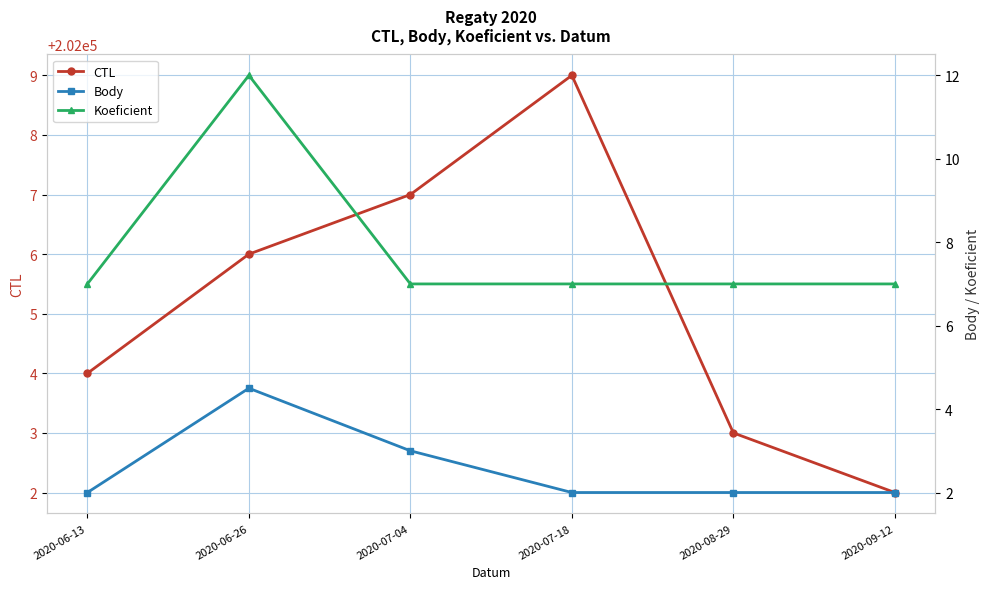

True or false: Body has more than 2 interior local peaks.

False